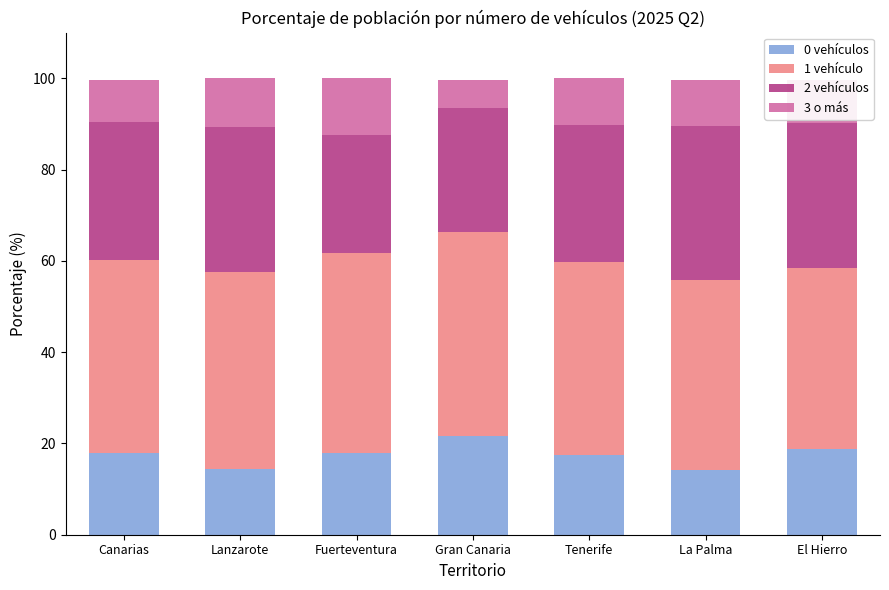

What is the total value across all series at La Palma?

99.7